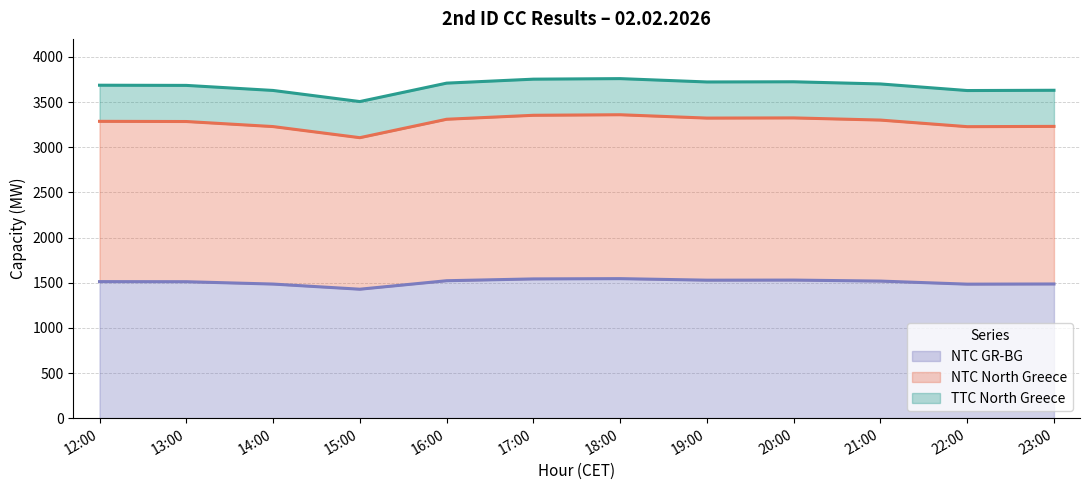

Reading right to left, list all the values displayed in this chart.

TTC North Greece: 23:00=3631	22:00=3628	21:00=3701	20:00=3725	19:00=3723	18:00=3760	17:00=3754	16:00=3710	15:00=3506	14:00=3629	13:00=3685	12:00=3687
NTC North Greece: 23:00=3231	22:00=3228	21:00=3301	20:00=3325	19:00=3323	18:00=3360	17:00=3354	16:00=3310	15:00=3106	14:00=3229	13:00=3285	12:00=3287
NTC GR-BG: 23:00=1486	22:00=1484	21:00=1518	20:00=1529	19:00=1528	18:00=1545	17:00=1542	16:00=1522	15:00=1428	14:00=1485	13:00=1511	12:00=1512